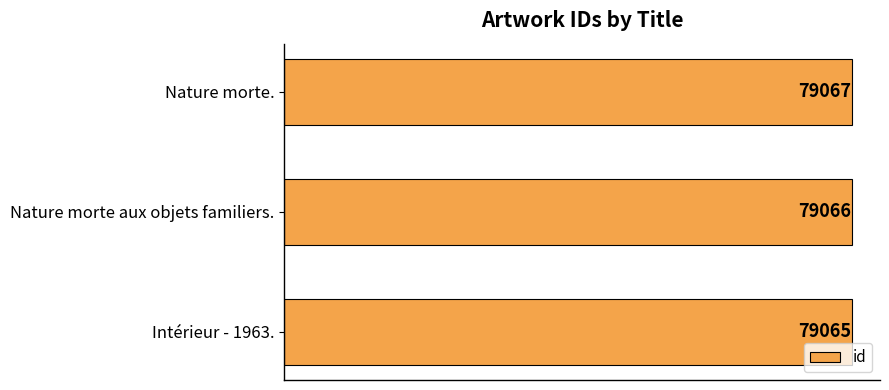

Reading bottom to top, list all the values displayed in this chart.

Intérieur - 1963.=79065	Nature morte aux objets familiers.=79066	Nature morte.=79067